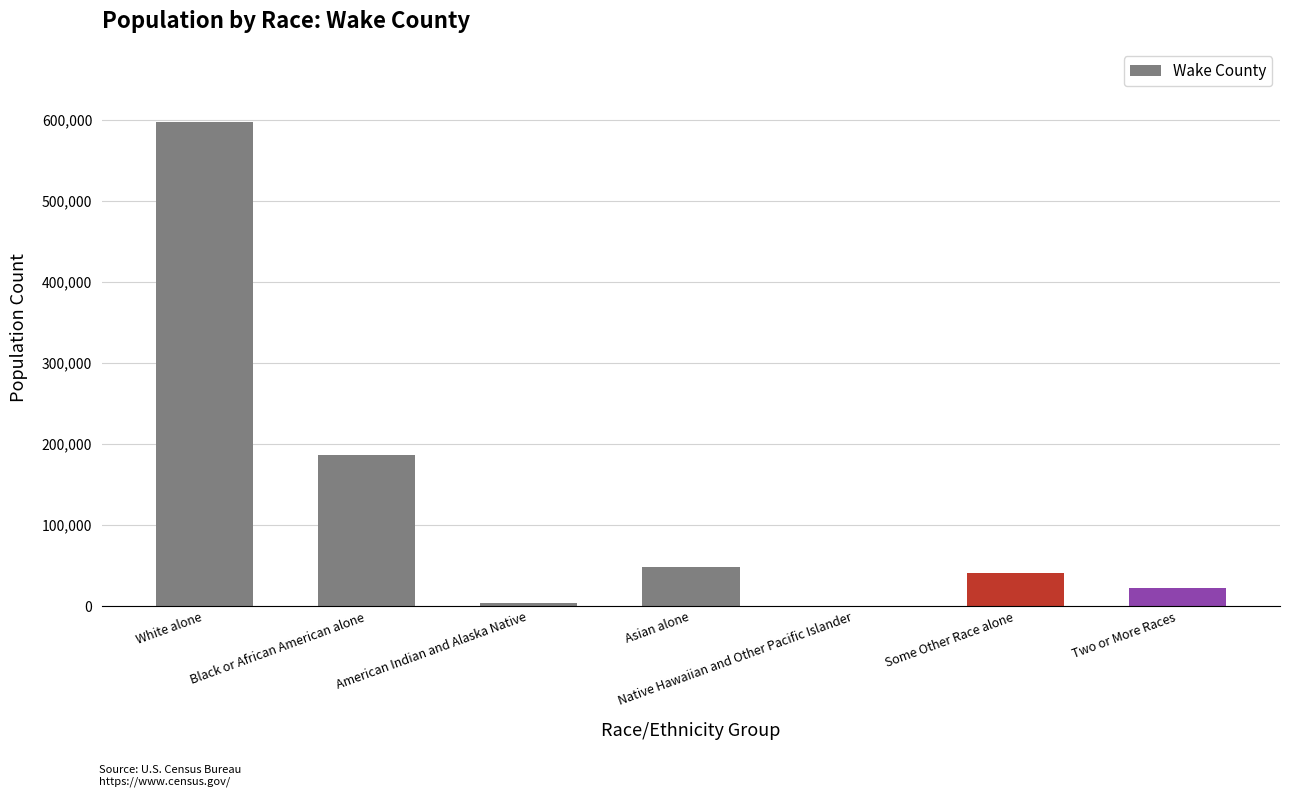

Between Some Other Race alone and White alone, which is larger?

White alone